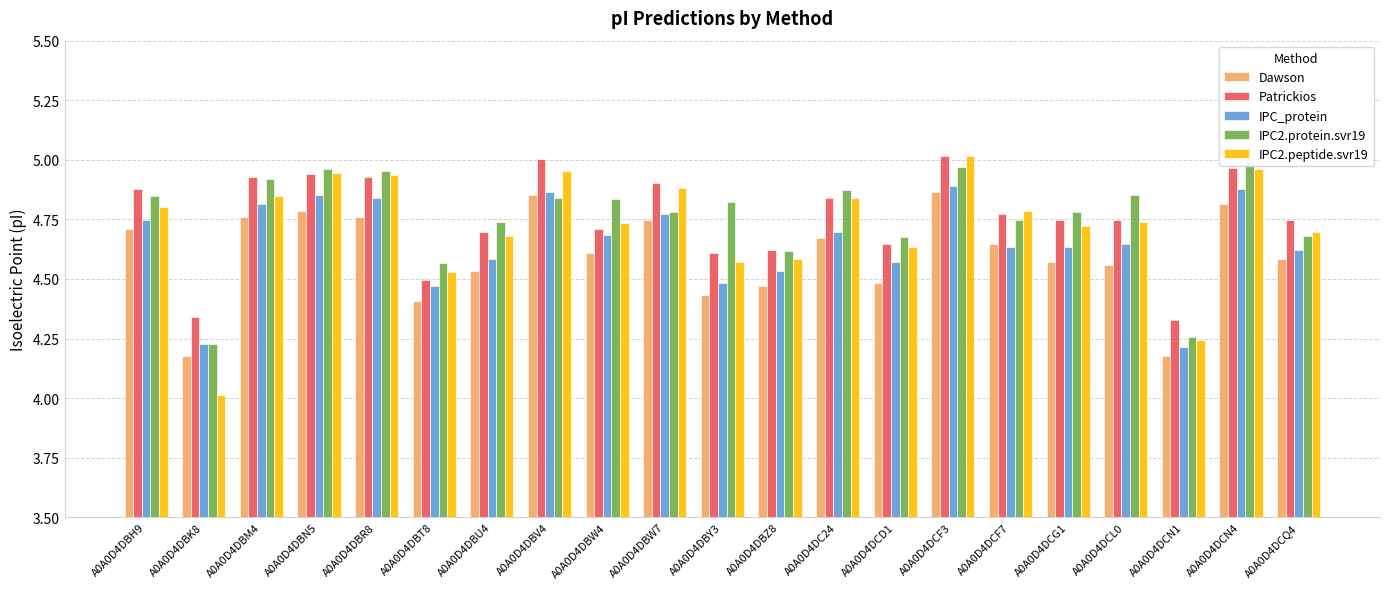

What is the greatest value displayed?

5.0